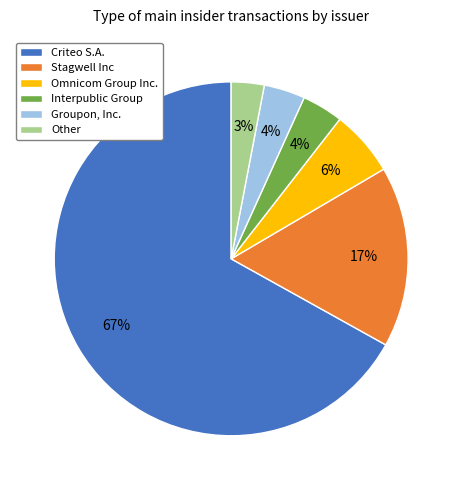

Which category accounts for the majority?

Criteo S.A.